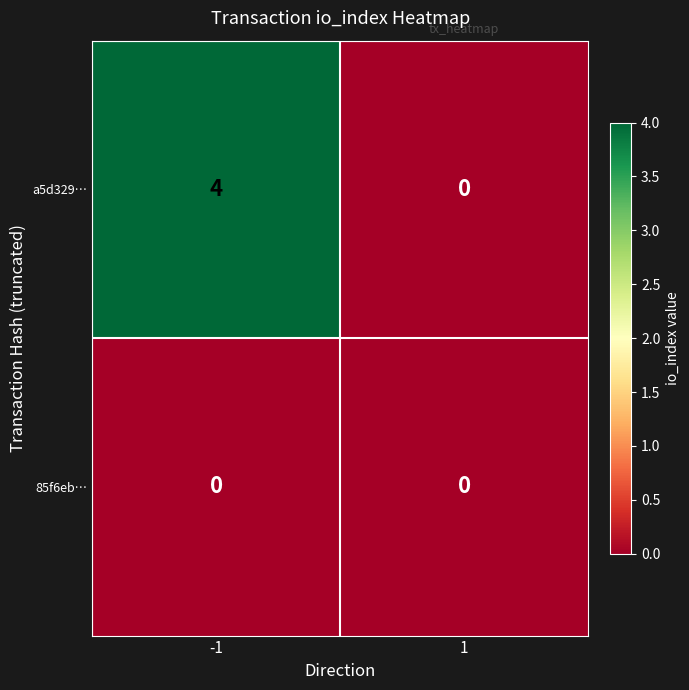

Is it true that a5d329… equals 4 at -1?

True